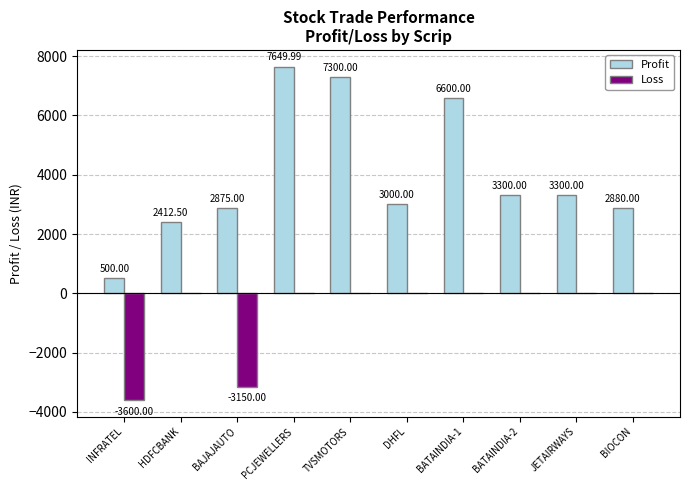

Reading left to right, transcribe all the data shown in this chart.

Profit: INFRATEL=500.0	HDFCBANK=2412.5	BAJAJAUTO=2875.0	PCJEWELLERS=7650.0	TVSMOTORS=7300.0	DHFL=3000.0	BATAINDIA-1=6600.0	BATAINDIA-2=3300.0	JETAIRWAYS=3300.0	BIOCON=2880.0
Loss: INFRATEL=-3600.0	HDFCBANK=0.0	BAJAJAUTO=-3150.0	PCJEWELLERS=0.0	TVSMOTORS=0.0	DHFL=0.0	BATAINDIA-1=0.0	BATAINDIA-2=0.0	JETAIRWAYS=0.0	BIOCON=0.0